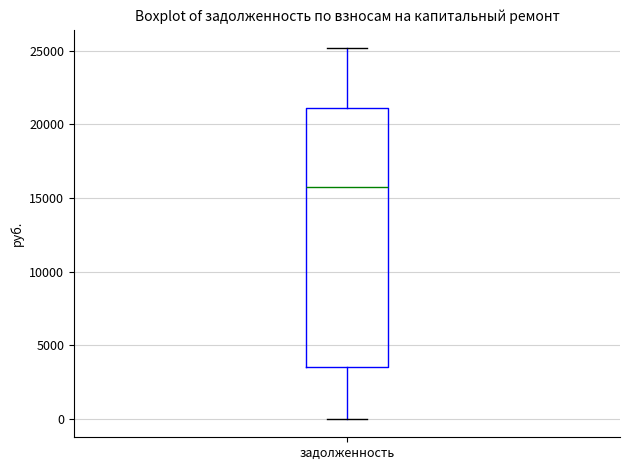

Read this box plot against the y-axis: the position of the median line, the range covered by the box, and the ends of both whiskers. The values are not printed on the chart, so give them approximately, as read against the axis.

median 15500, box 3500 to 21000, whiskers 0 to 25000